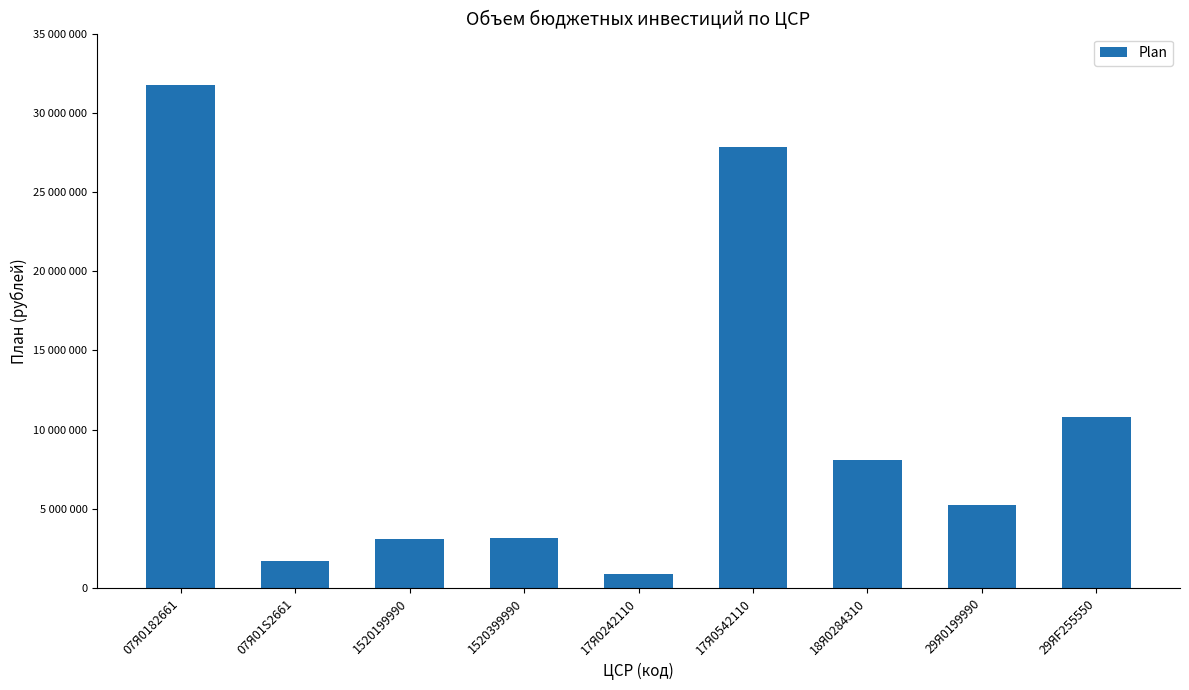

At which label does the data first exceed 5236528?

07Я0182661